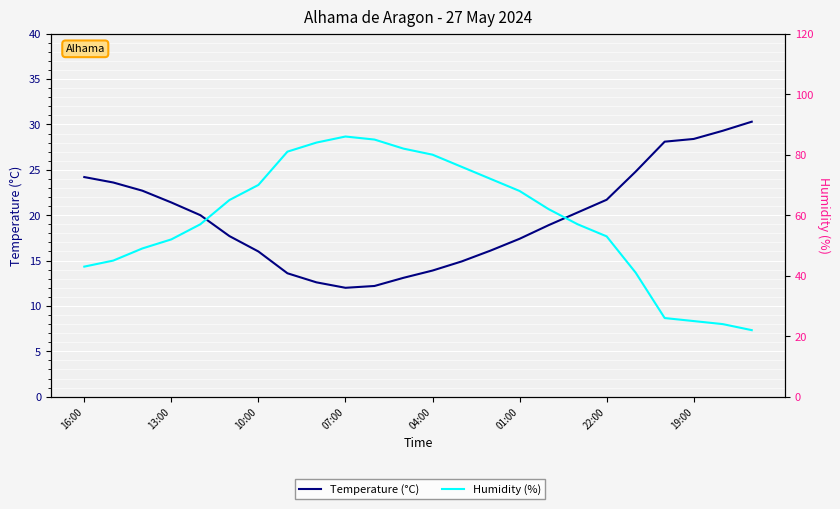

Which series has the widest spread of values?

Humidity (%)